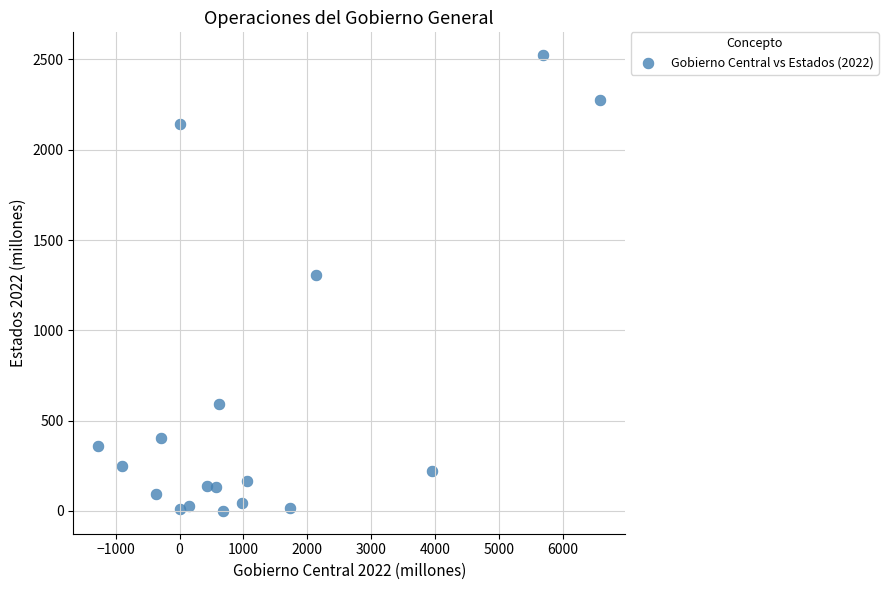

What Y value in the scatter plot is closest to 1261?

1303.6